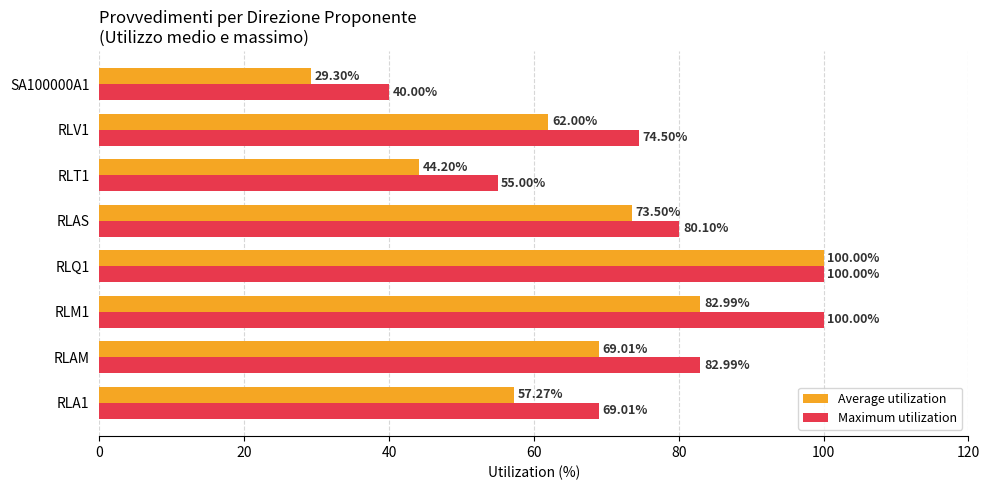

List the series in order of their overall mean, highest first.

Maximum utilization, Average utilization